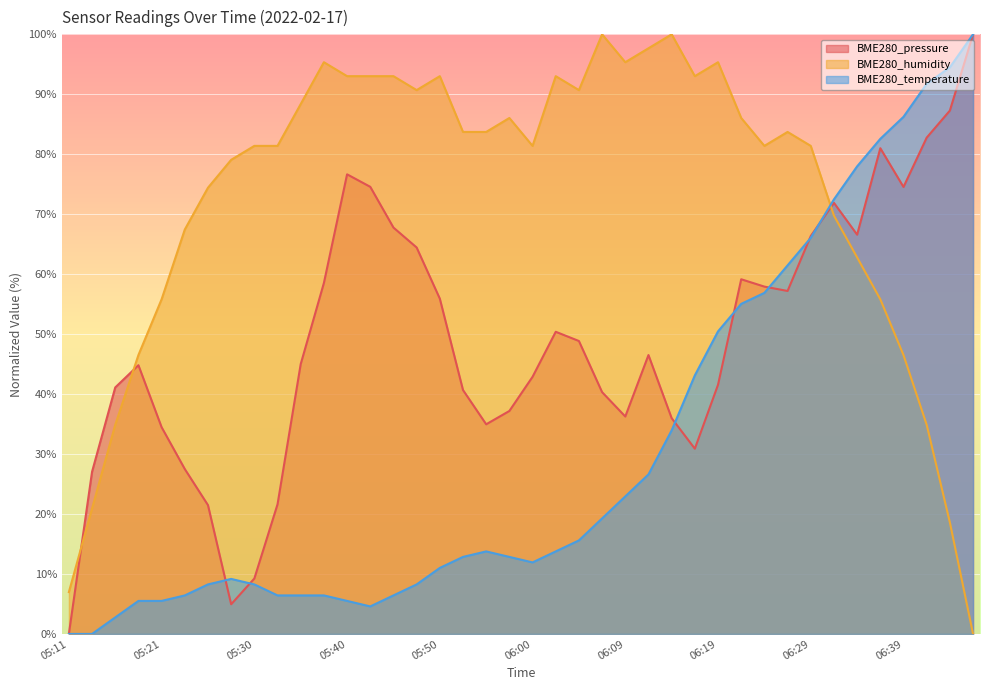

What is the highest value of the BME280_humidity series?

100.0